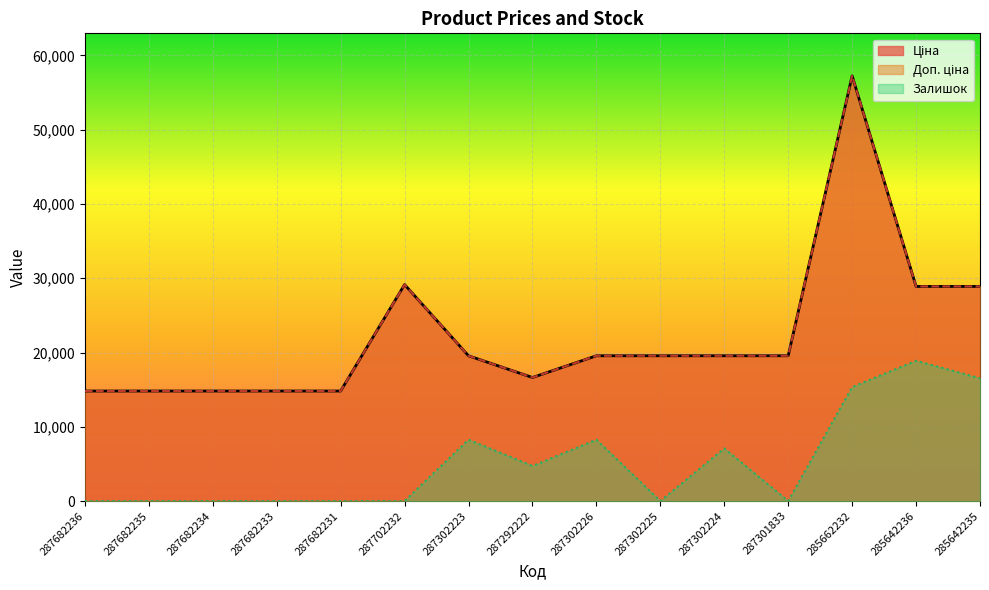

True or false: Доп. ціна and Ціна intersect in this chart.

False